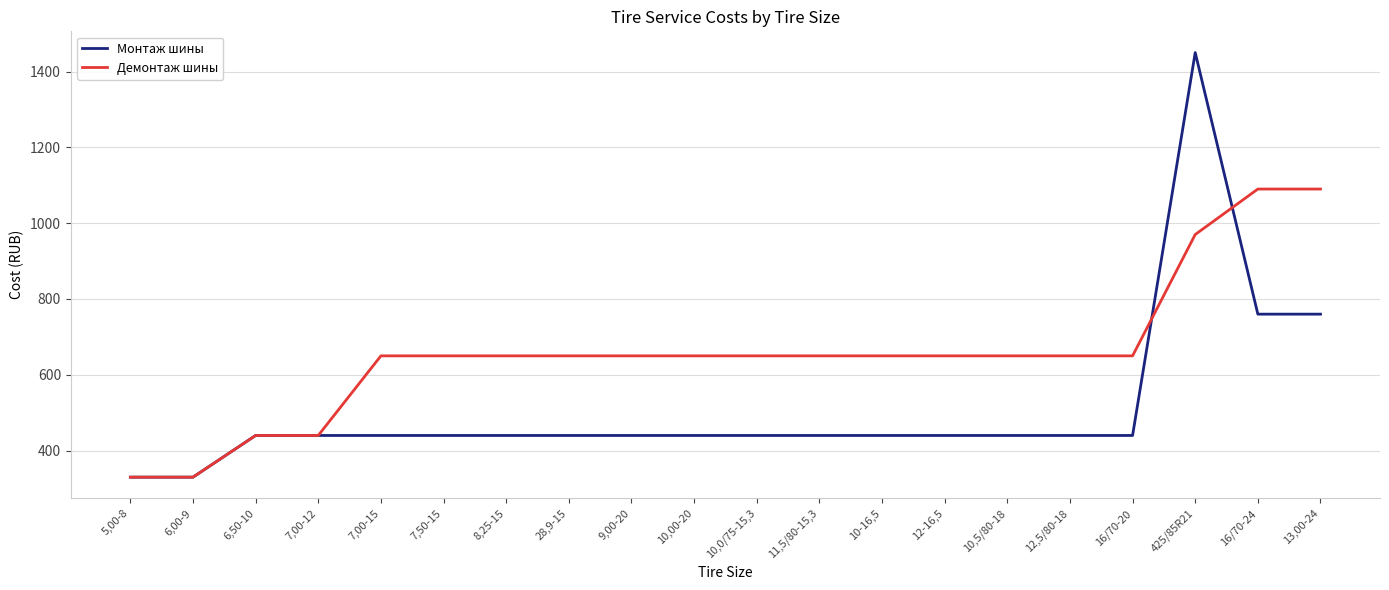

Is the value of Демонтаж шины at 7,00-12 greater than the value of Монтаж шины at 5,00-8?

Yes